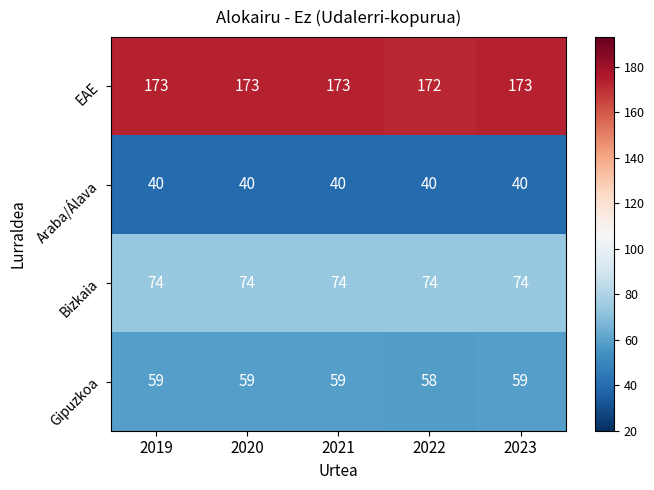

Reading left to right, what are all the values shown in this chart?

EAE: 173	173	173	172	173
Araba/Álava: 40	40	40	40	40
Bizkaia: 74	74	74	74	74
Gipuzkoa: 59	59	59	58	59